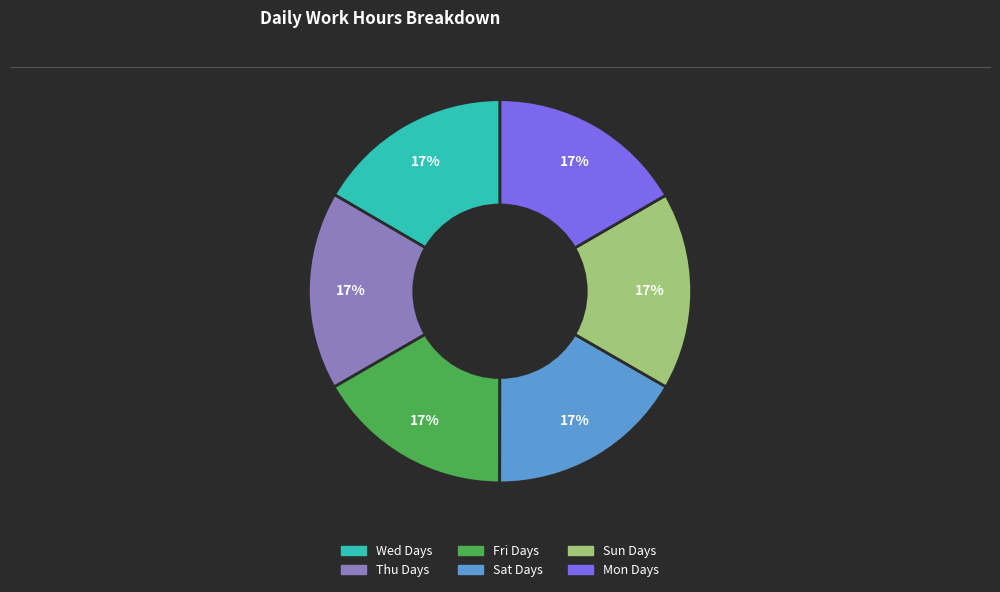

Is there a majority slice in this chart?

No